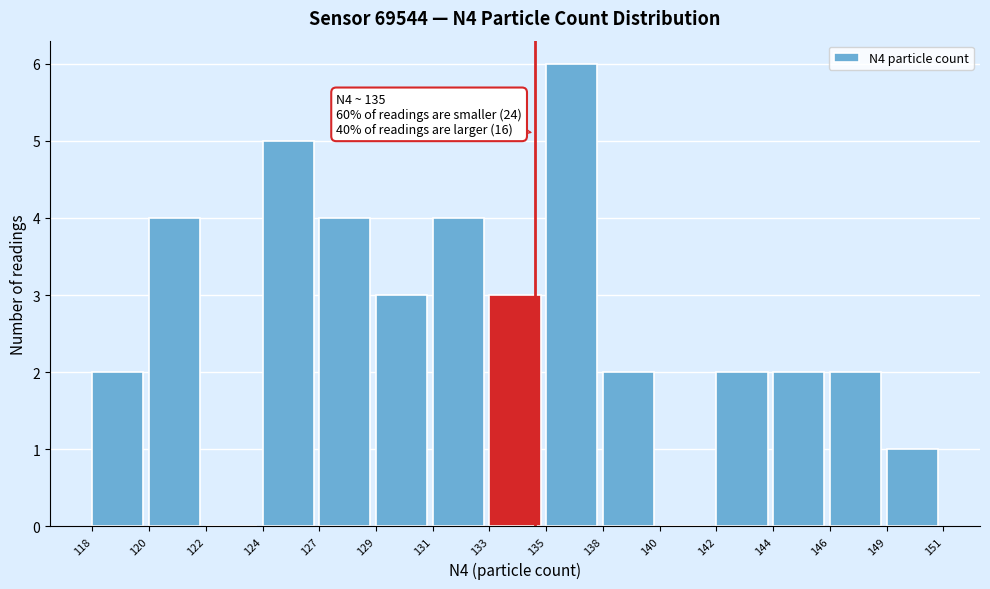

Reading left to right, what are all the values shown in this chart?

118=2	120=4	122=0	124=5	127=4	129=3	131=4	133=3	135=6	138=2	140=0	142=2	144=2	146=2	149=1